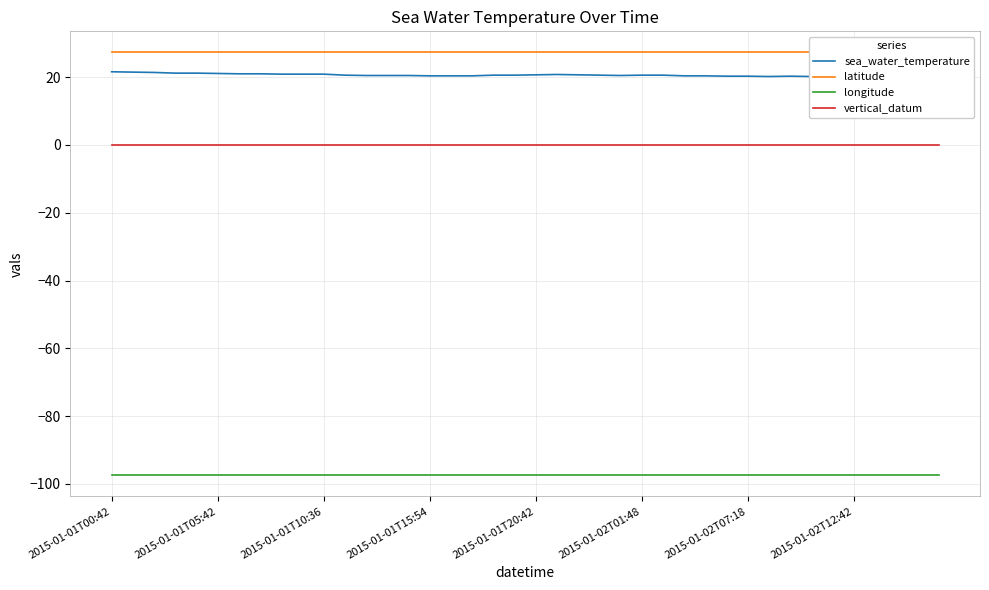

True or false: vertical_datum and longitude intersect in this chart.

False